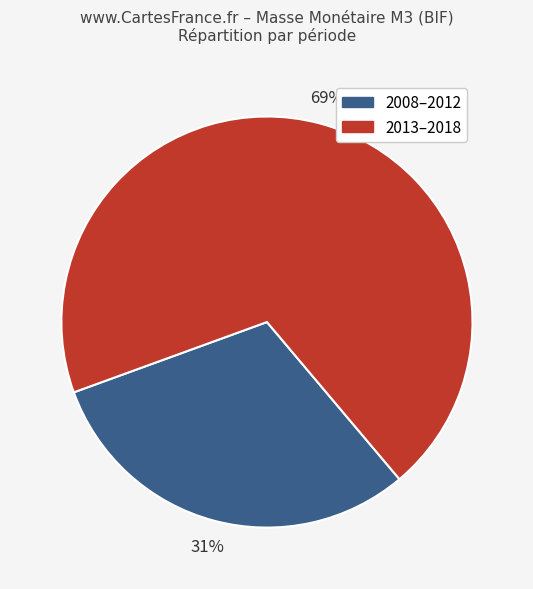

To the nearest percent, what is the average slice percentage?

50%